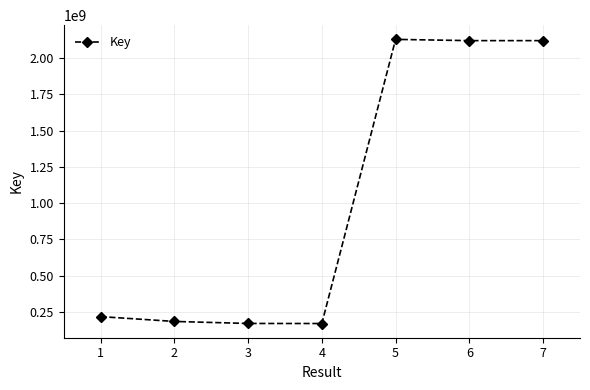

What is the smallest value displayed?

169542523